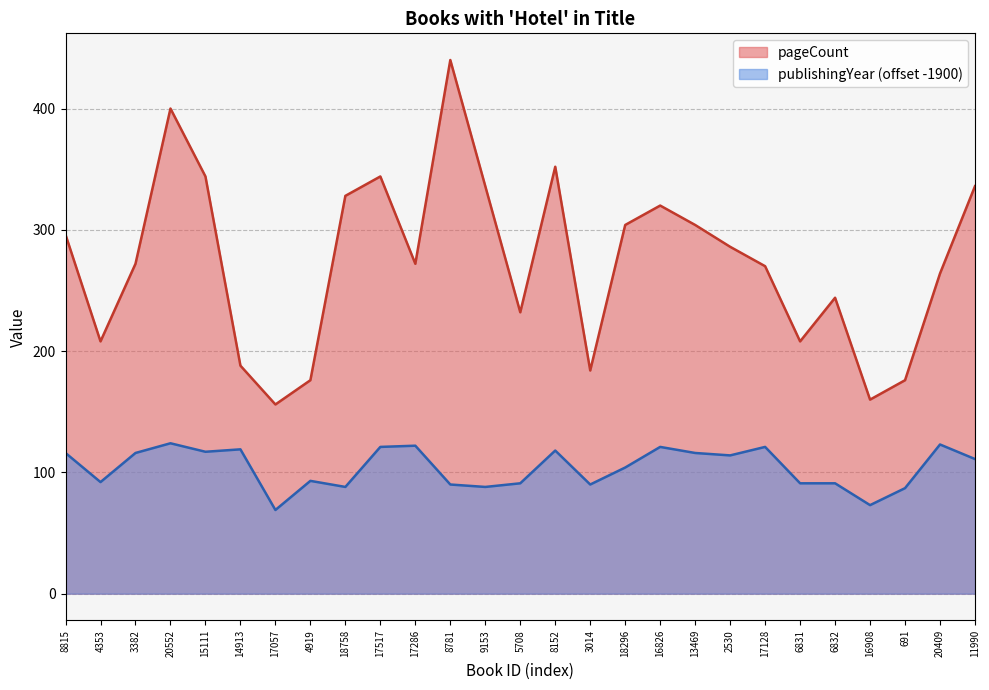

What position from the right is 13469?

9